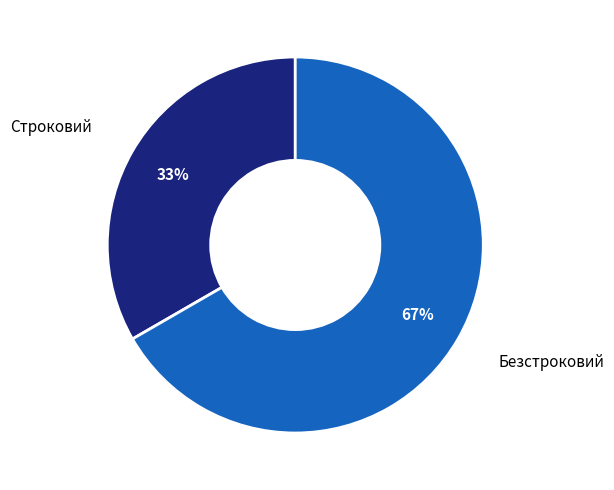

Is the sum of Безстроковий and Строковий greater than half?

Yes